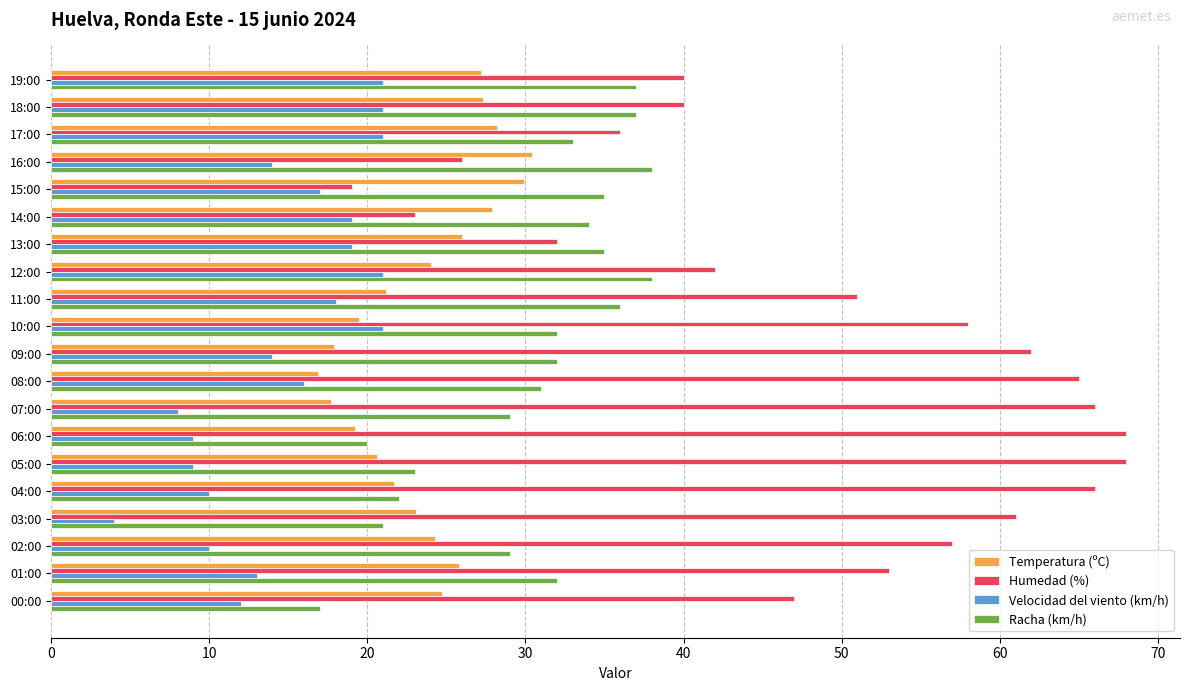

What is the difference between the highest and lowest values at 18:00?

19.0